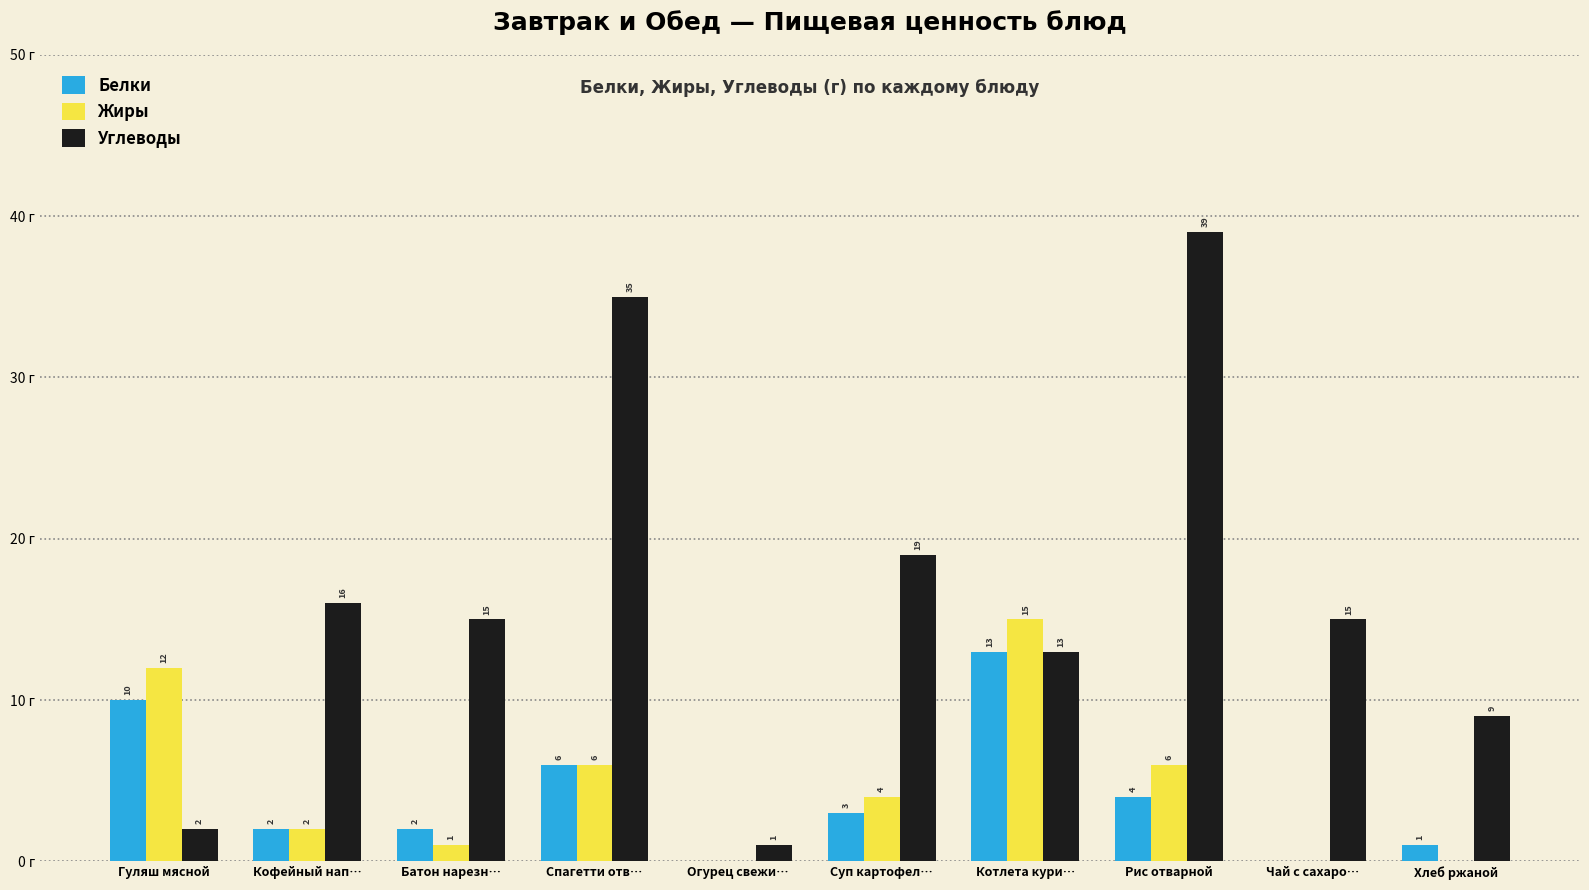

At which category is the sum across all series the highest?

Рис отварной